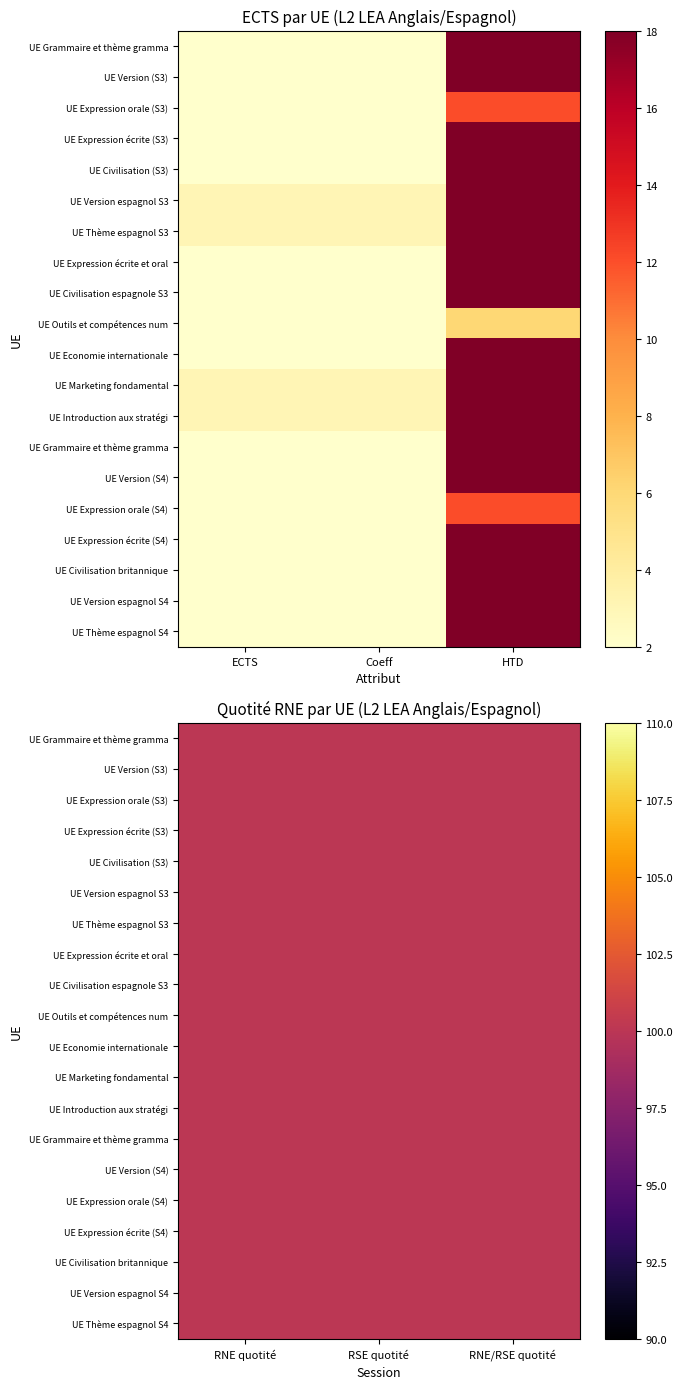

At which label is UE Thème espagnol S4 closest to 51?

HTD